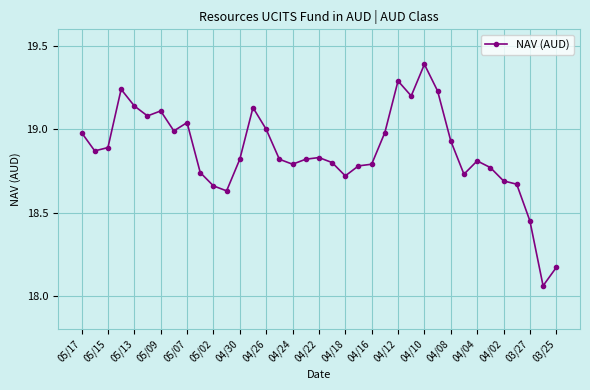

What is the difference between the maximum and second lowest values?

1.2